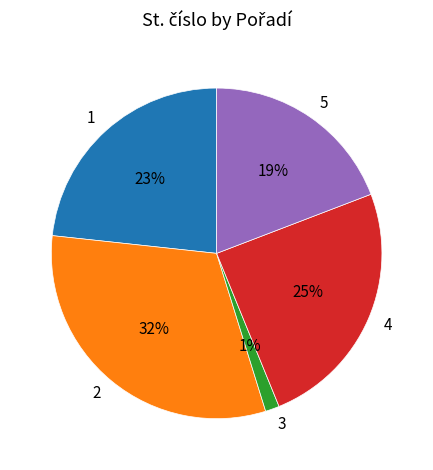

How many segments does this pie chart have?

5